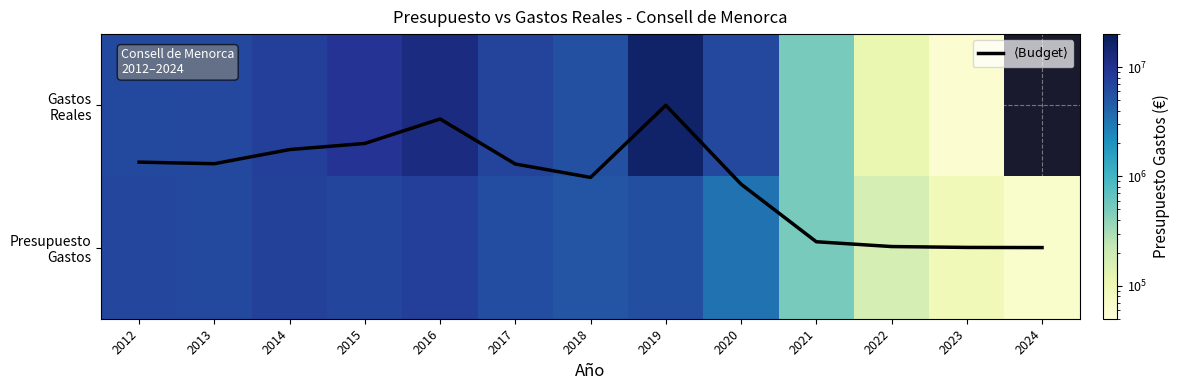

How many data points in Presupuesto Gastos are less than 5795089?

6